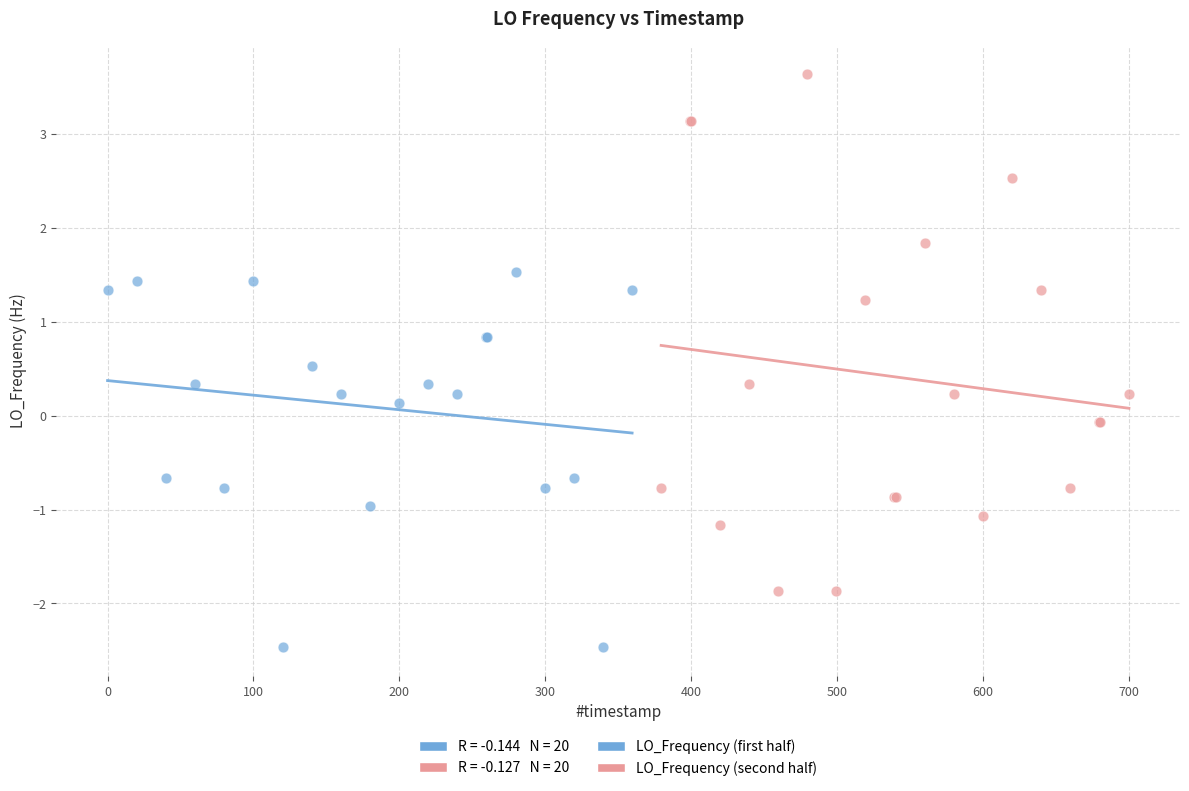

Which series reaches the maximum Y coordinate?

LO_Frequency (second half)